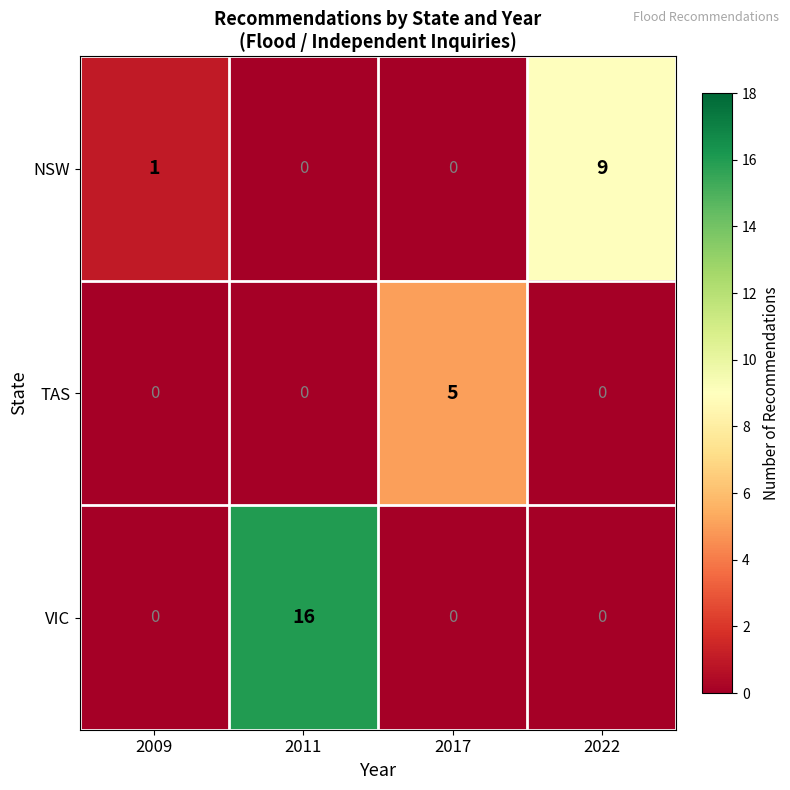

How many data points does each series have?

4